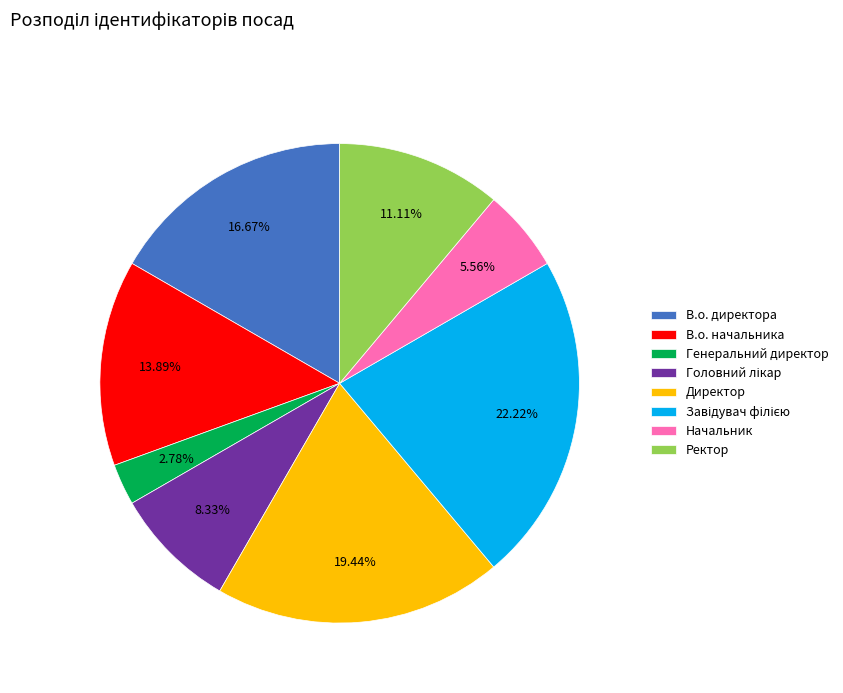

To the nearest percent, what is the difference between the В.о. начальника and Начальник slice percentages?

8%